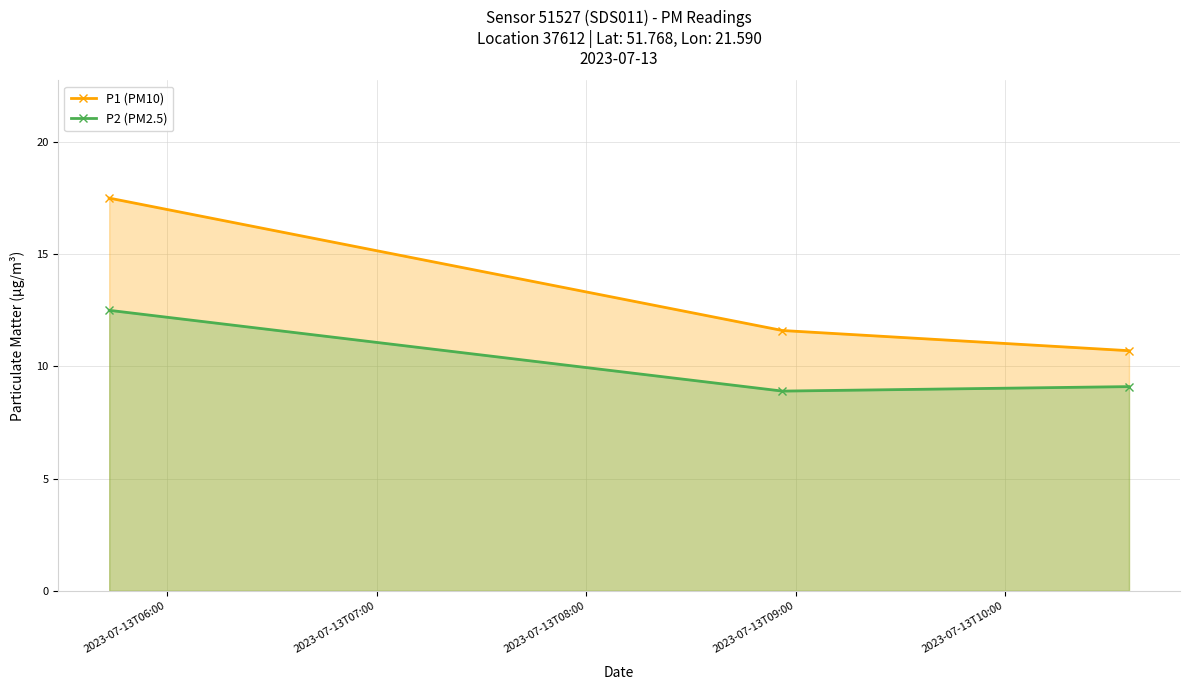

Rank the series by their maximum value, from lowest to highest.

P2 (PM2.5), P1 (PM10)